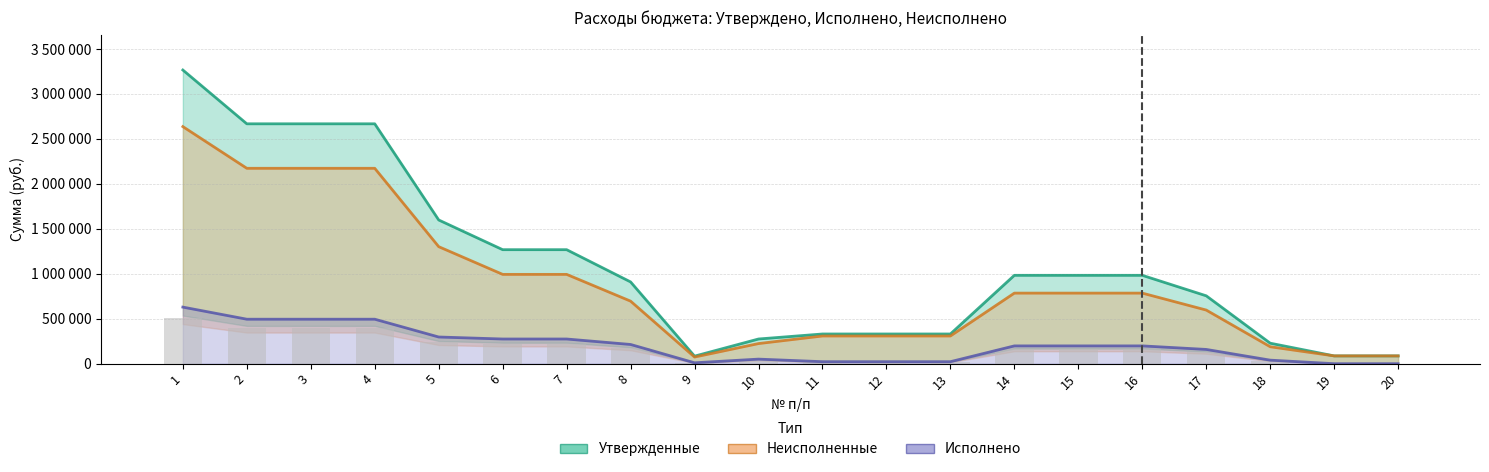

Reading left to right, extract all data points from this chart.

Утвержденные: 1=3265763.0	2=2667631.0	3=2667631.0	4=2667631.0	5=1598173.0	6=1267839.0	7=1267839.0	8=909333.0	9=83887.0	10=274619.0	11=330334.0	12=330334.0	13=330334.0	14=982787.0	15=982787.0	16=982787.0	17=754829.0	18=227958.0	19=86671.0	20=86671.0
Неисполненные: 1=2636506.8	2=2172933.4	3=2172933.4	4=2172933.4	5=1301383.1	6=993303.8	7=993303.8	8=695632.5	9=73887.0	10=223784.3	11=308079.2	12=308079.2	13=308079.2	14=784879.4	15=784879.4	16=784879.4	17=596334.4	18=188545.0	19=86671.0	20=86671.0
Исполнено: 1=629256.2	2=494697.6	3=494697.6	4=494697.6	5=296789.9	6=274535.2	7=274535.2	8=213700.5	9=10000.0	10=50834.7	11=22254.8	12=22254.8	13=22254.8	14=197907.6	15=197907.6	16=197907.6	17=158494.6	18=39413.0	19=0.0	20=0.0
Исполнено (бары): 1=503405.0	2=395758.1	3=395758.1	4=395758.1	5=237432.0	6=219628.1	7=219628.1	8=170960.4	9=8000.0	10=40667.7	11=17803.8	12=17803.8	13=17803.8	14=158326.1	15=158326.1	16=158326.1	17=126795.7	18=31530.4	19=0.0	20=0.0